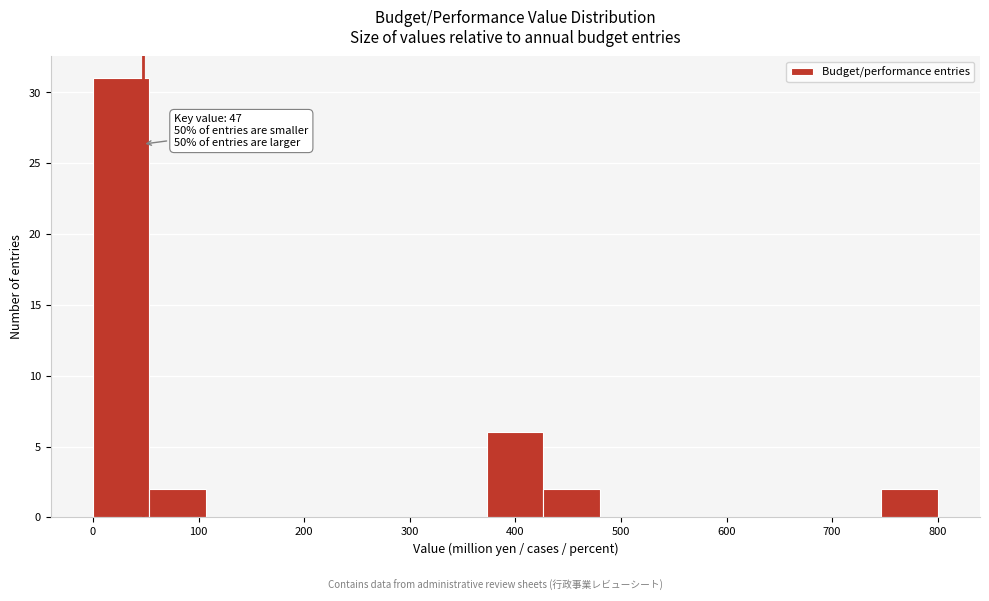

Which range on the x-axis has the tallest bar?

0 to 50